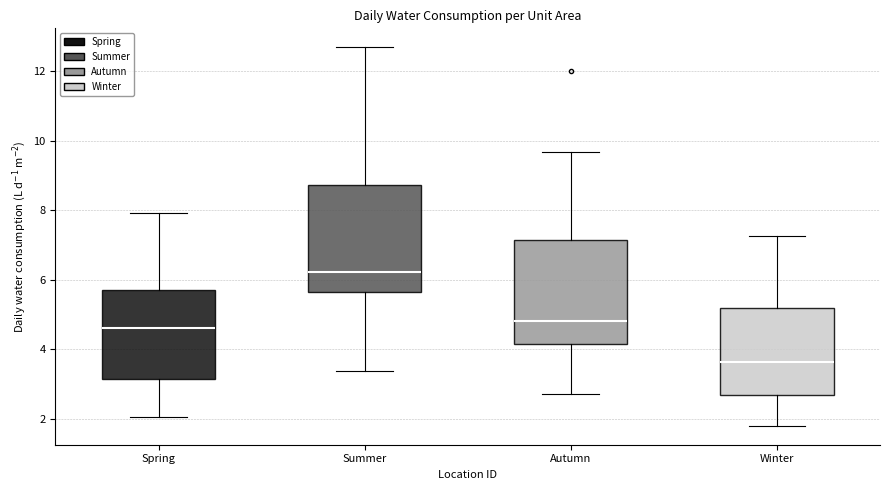

Reading left to right, read every box against the y-axis: the position of its median line, the range the box covers, and the ends of its whiskers. The values are not printed on the chart, so give them approximately, as read against the axis.

Spring: median 4.6, box 3.2 to 5.8, whiskers 2.0 to 8.0
Summer: median 6.2, box 5.6 to 8.8, whiskers 3.4 to 12.6
Autumn: median 4.8, box 4.2 to 7.2, whiskers 2.8 to 9.6
Winter: median 3.6, box 2.6 to 5.2, whiskers 1.8 to 7.2